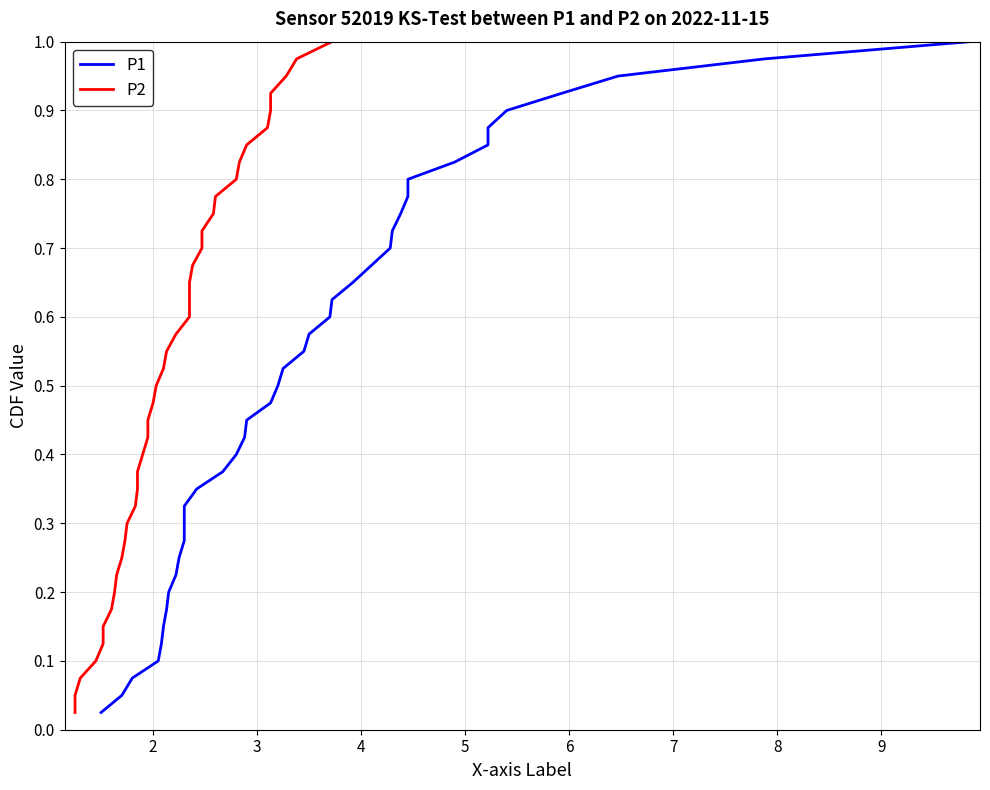

Reading right to left, transcribe all the data shown in this chart.

P1: 1.0	1.0	0.9	0.9	0.9	0.9	0.8	0.8	0.8	0.8	0.8	0.7	0.7	0.7	0.7	0.6	0.6	0.6	0.6	0.5	0.5	0.5	0.5	0.4	0.4	0.4	0.3	0.3	0.3	0.3	0.2	0.2	0.2	0.2	0.1	0.1	0.1	0.1	0.1	0.0
P2: 1.0	1.0	0.9	0.9	0.9	0.9	0.8	0.8	0.8	0.8	0.8	0.7	0.7	0.7	0.7	0.6	0.6	0.6	0.6	0.5	0.5	0.5	0.5	0.4	0.4	0.4	0.3	0.3	0.3	0.3	0.2	0.2	0.2	0.2	0.1	0.1	0.1	0.1	0.1	0.0